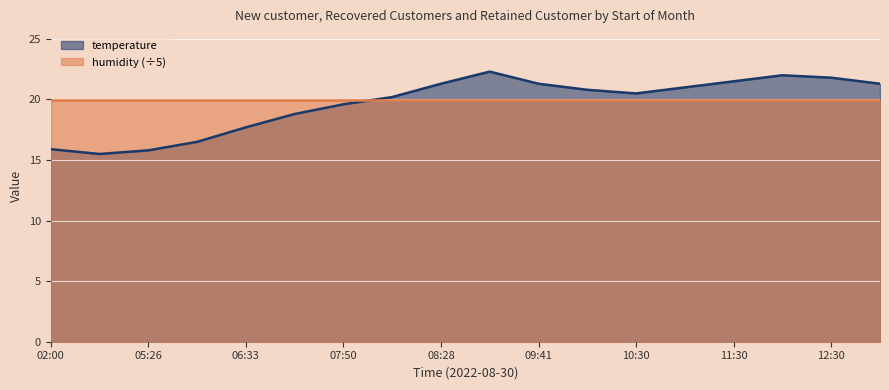

Which category has the lowest value across all series?

04:00